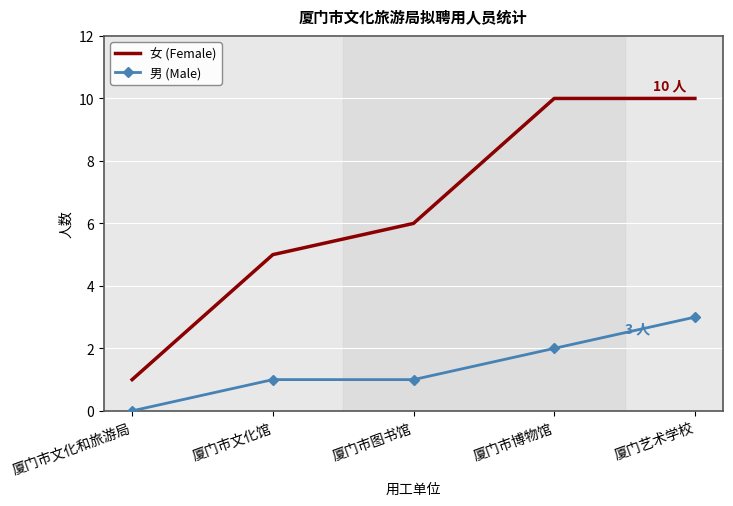

Reading left to right, list all the values displayed in this chart.

女 (Female): 1	5	6	10	10
男 (Male): 0	1	1	2	3